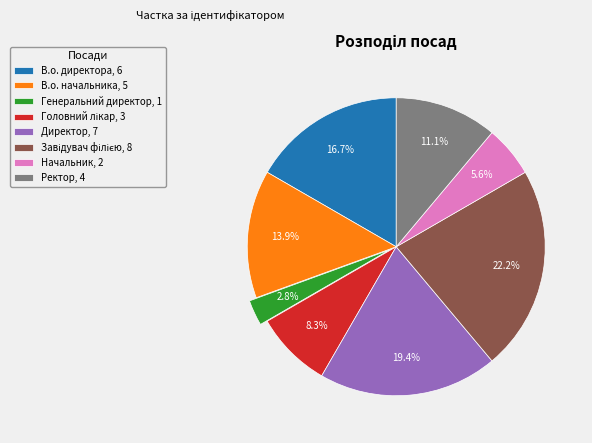

What percentage do В.о. директора and Ректор together represent?

27.8%